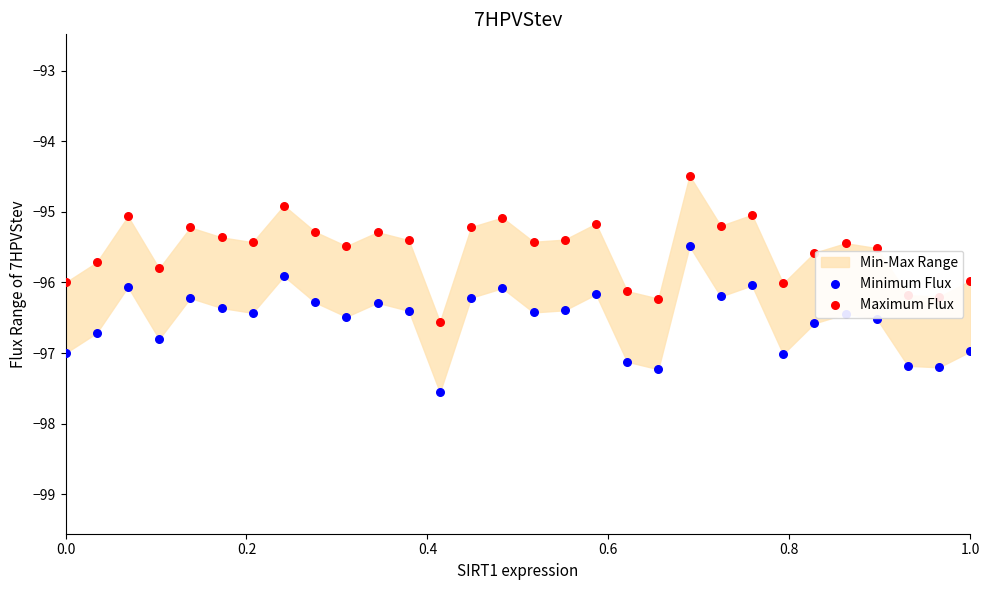

Is the value of Minimum Flux at 13 greater than the value of Maximum Flux at 0.6?

No